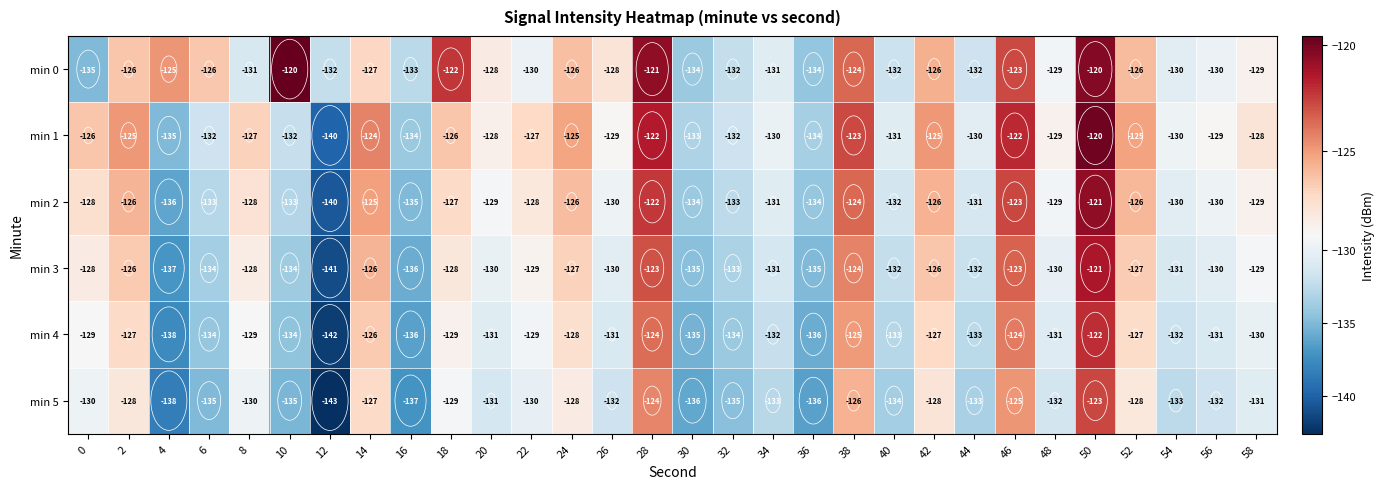

What is the maximum value for min 3?

-121